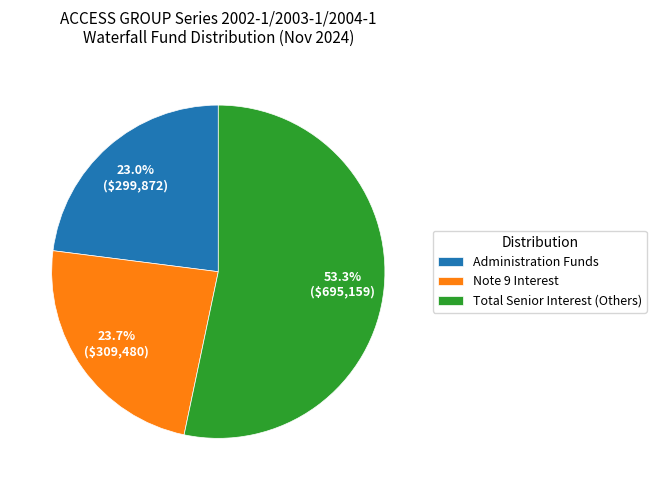

Which has a higher value, Administration Funds or Total Senior Interest (Others)?

Total Senior Interest (Others)